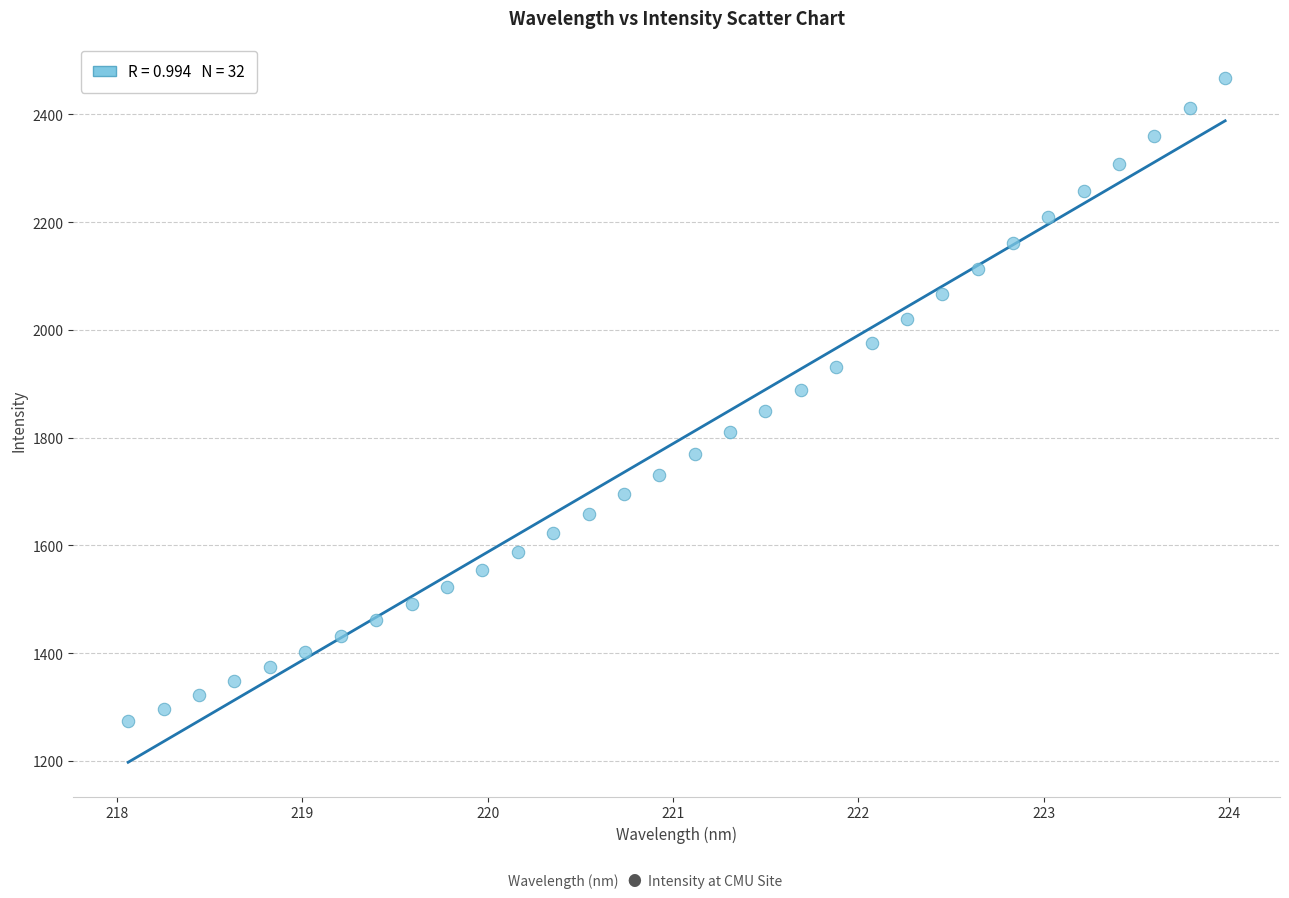

What is the range of Y values (max minus min)?

1194.1